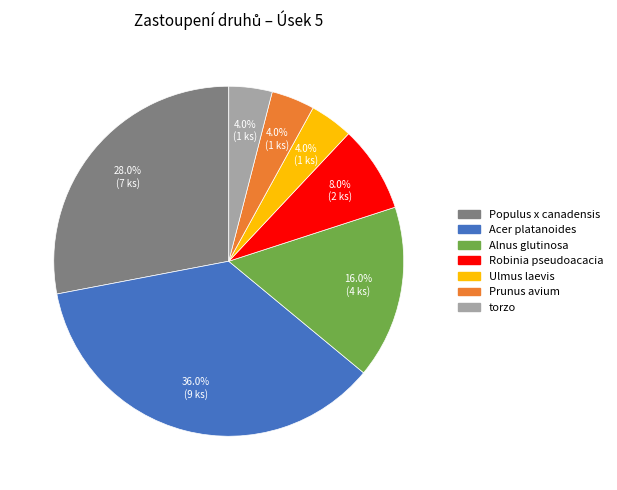

To the nearest percent, what portion does Alnus glutinosa represent?

16%